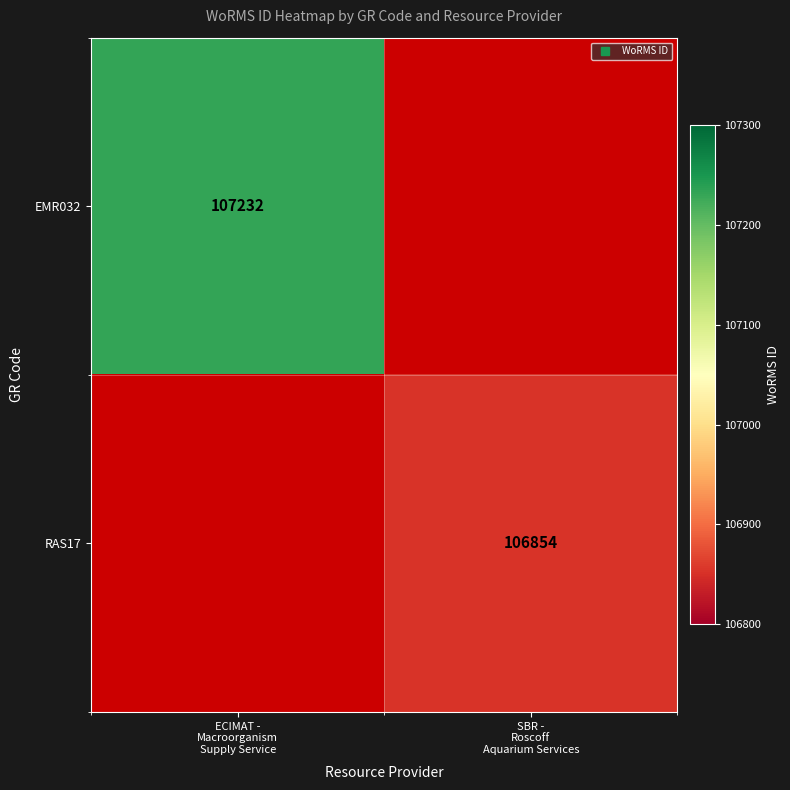

Rank the series by their average value, from highest to lowest.

EMR032, RAS17